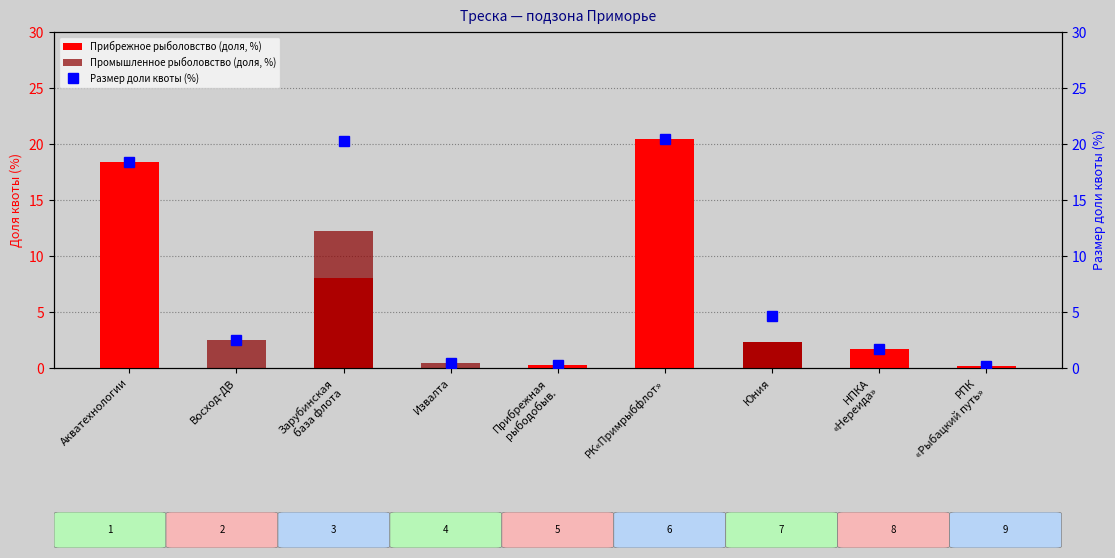

Which category has the lowest value across all series?

Восход-ДВ